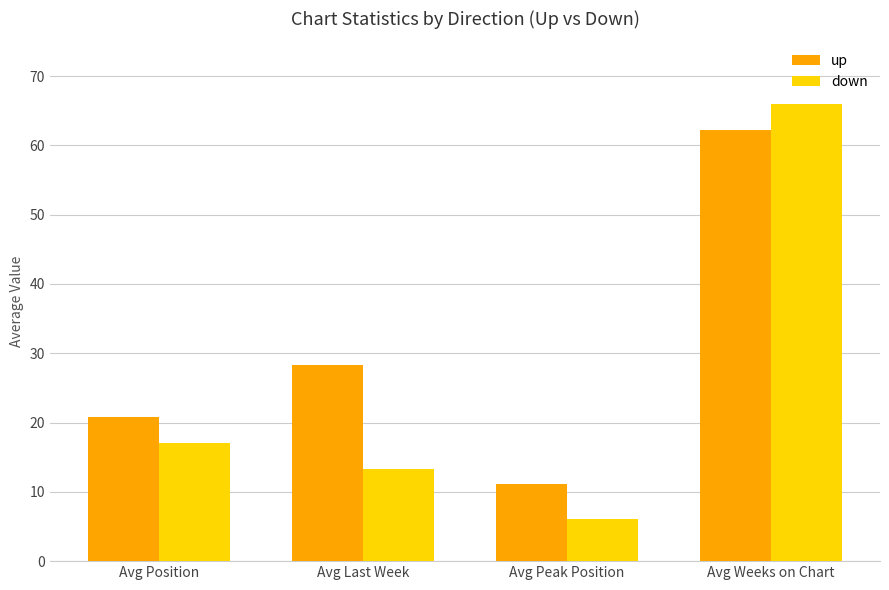

How many data points in down are less than 17?

2